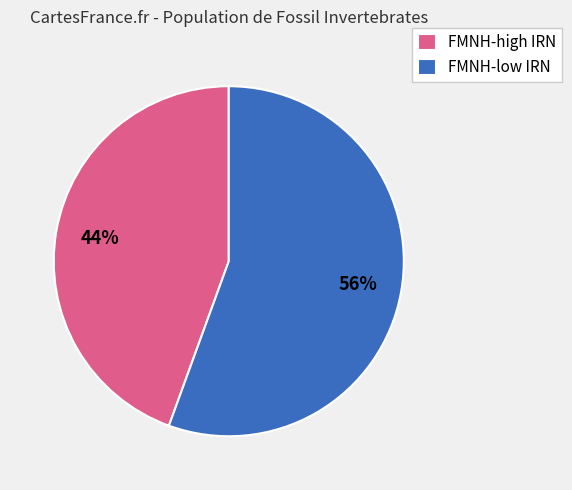

How many segments does this pie chart have?

2